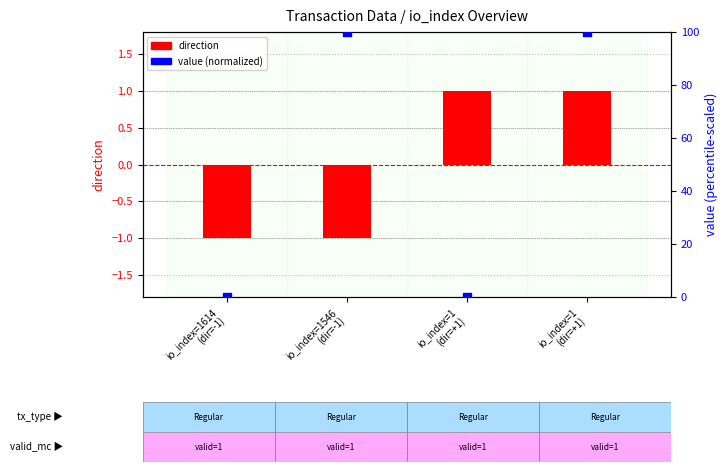

At which category is the sum across all series the highest?

io_index=1
(dir=+1)